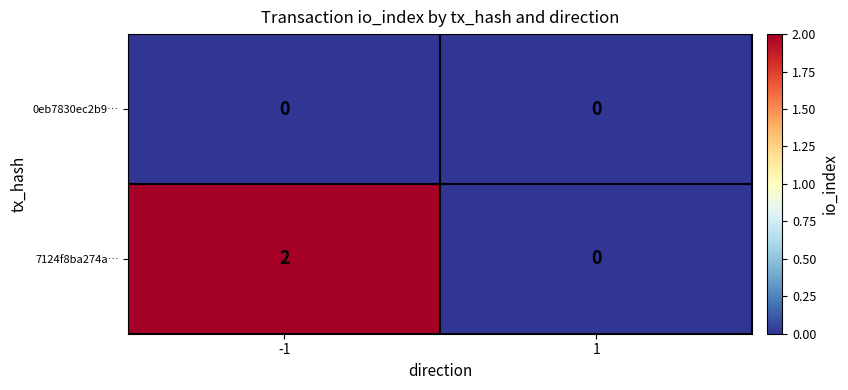

At which category is the sum across all series the highest?

-1